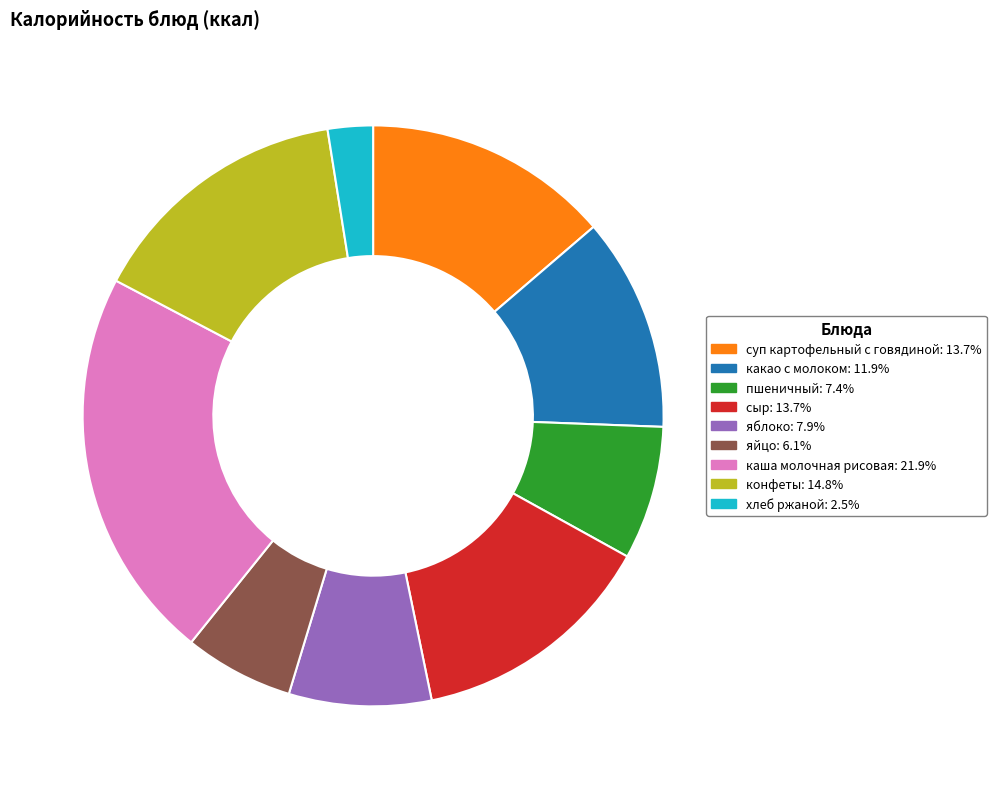

How many slices are in this pie chart?

9